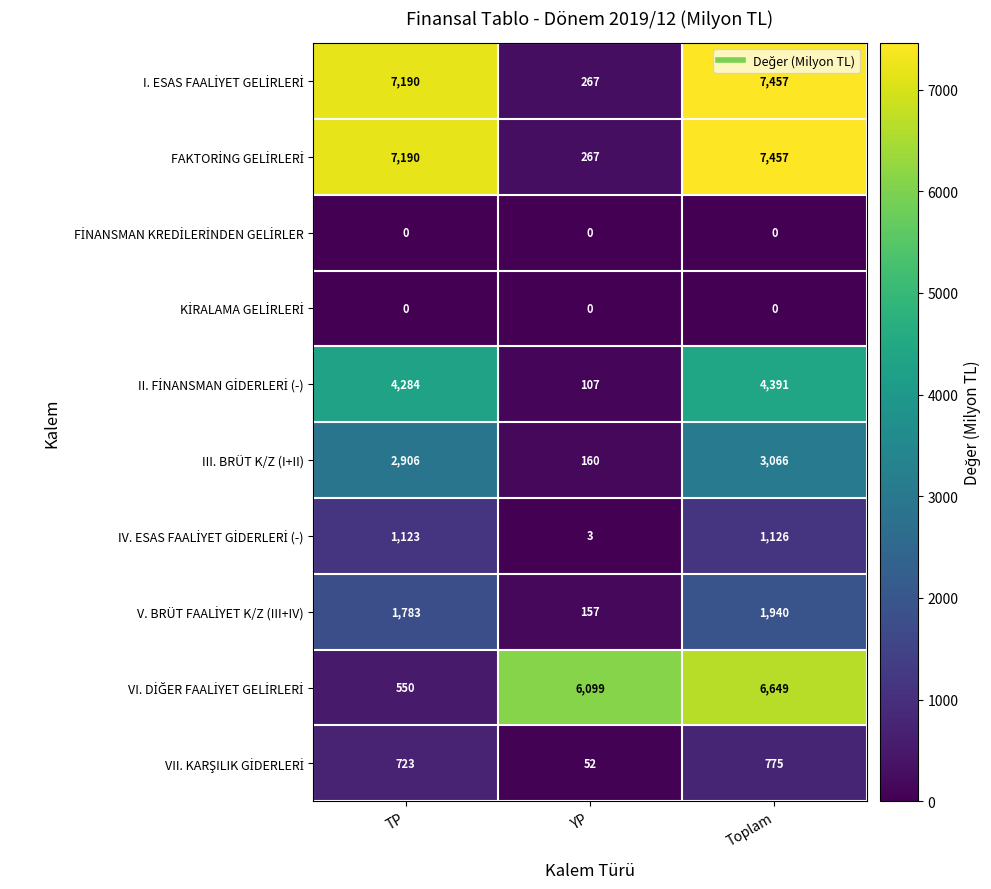

At how many categories does at least one series exceed 4501?

3